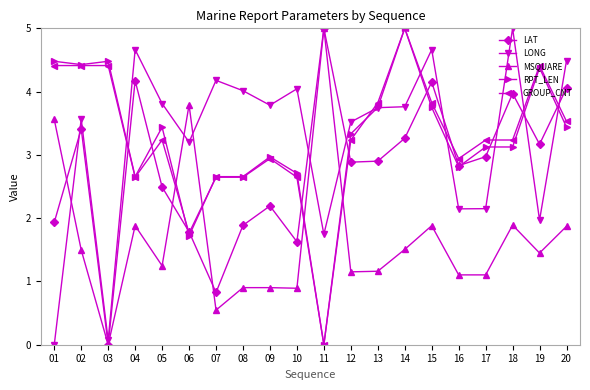

At how many categories does at least one series exceed 3?

19